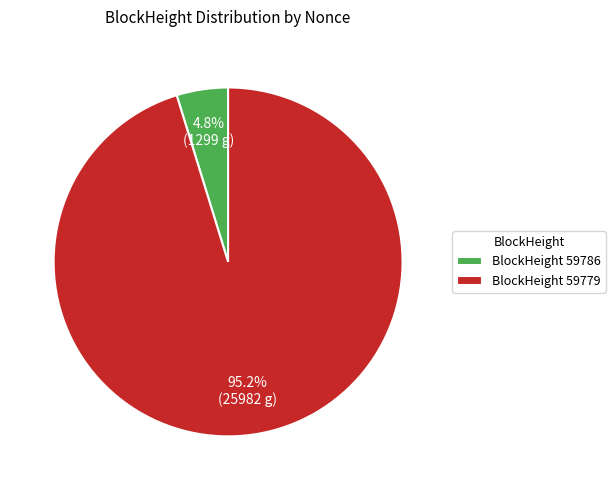

How much of the chart is everything except BlockHeight 59786?

95.2%